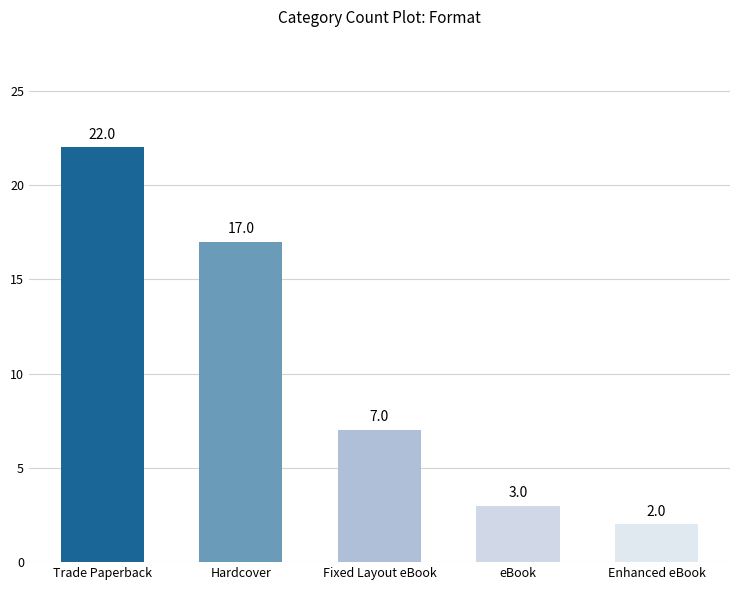

What value does the data have at Hardcover?

17